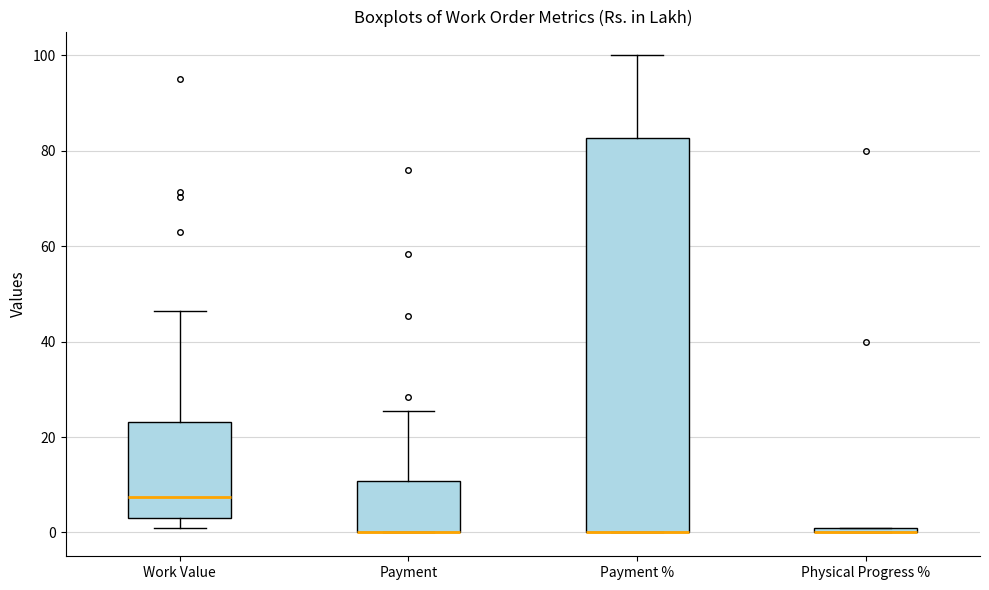

Comparing the boxes themselves (not the whiskers), which one is the tallest?

Payment %